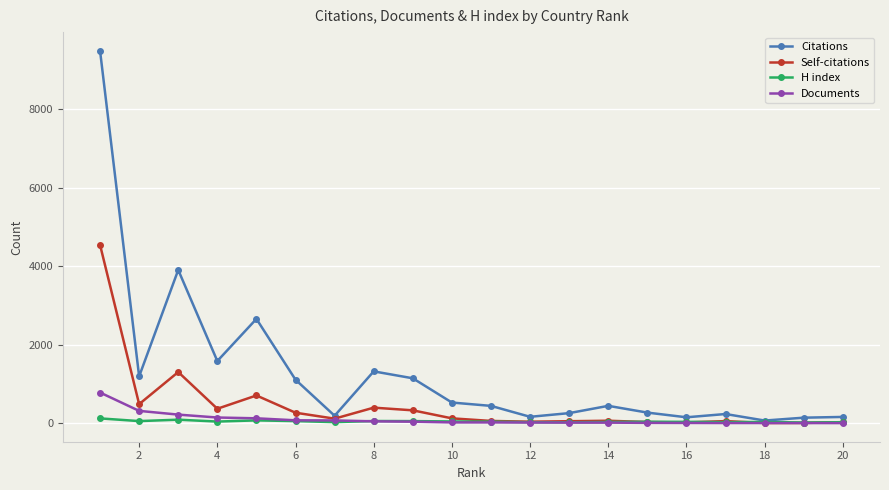

List the series in order of their peak value, lowest first.

H index, Documents, Self-citations, Citations